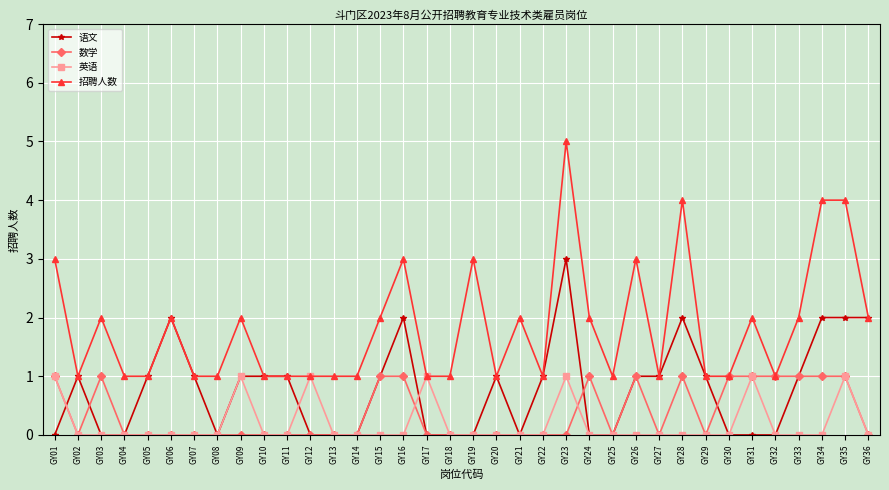

Reading right to left, list all the values displayed in this chart.

语文: 2	2	2	1	0	0	0	1	2	1	1	0	0	3	1	0	1	0	0	0	2	1	0	0	0	1	1	1	0	1	2	1	0	0	1	0
数学: 0	1	1	1	1	1	1	0	1	0	1	0	1	0	0	0	0	0	0	0	1	1	0	0	0	0	0	0	0	0	0	0	0	1	0	1
英语: 0	1	0	0	0	1	0	0	0	0	0	0	0	1	0	0	0	0	0	1	0	0	0	0	1	0	0	1	0	0	0	0	0	0	0	1
招聘人数: 2	4	4	2	1	2	1	1	4	1	3	1	2	5	1	2	1	3	1	1	3	2	1	1	1	1	1	2	1	1	2	1	1	2	1	3